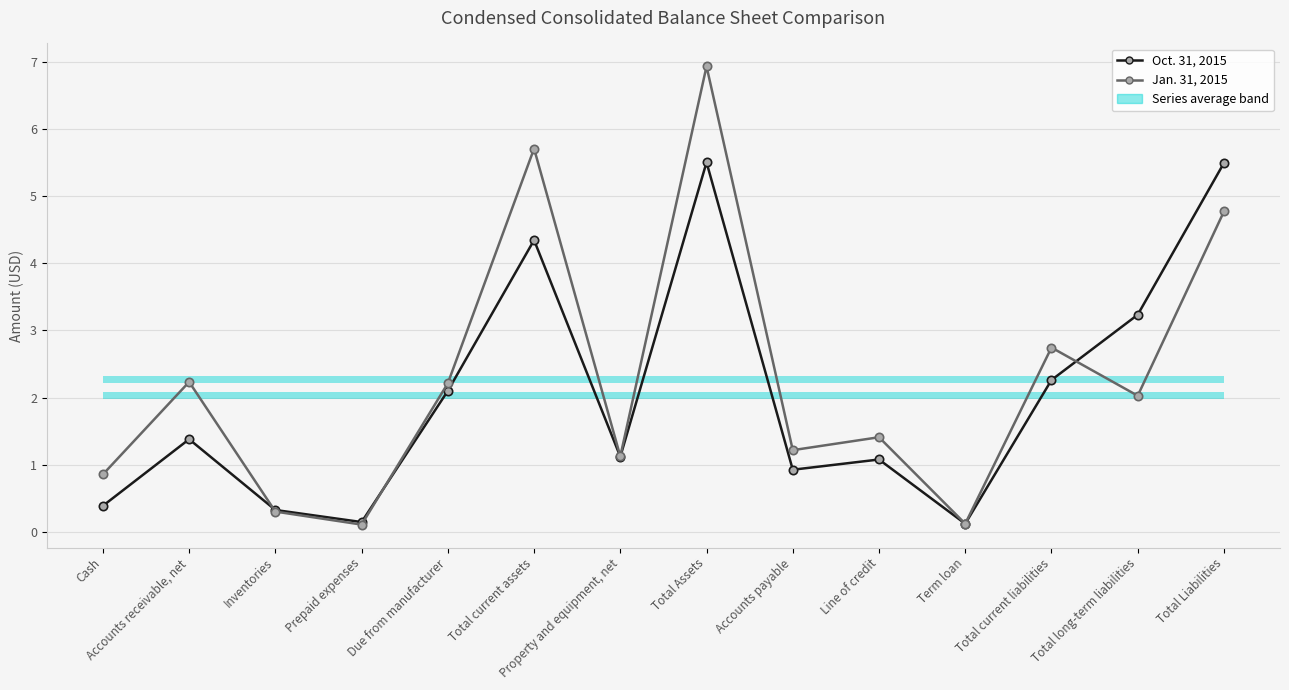

Which category has the highest value in the Oct. 31, 2015 series?

Total Assets